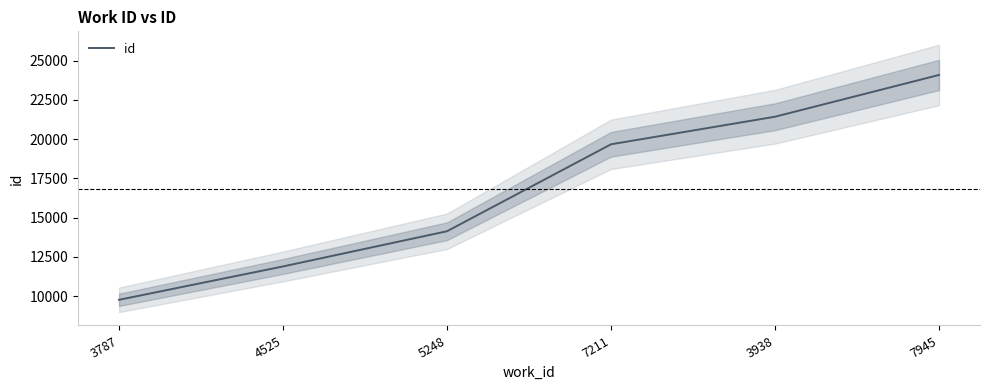

At which label is the value closest to 16929?

7211